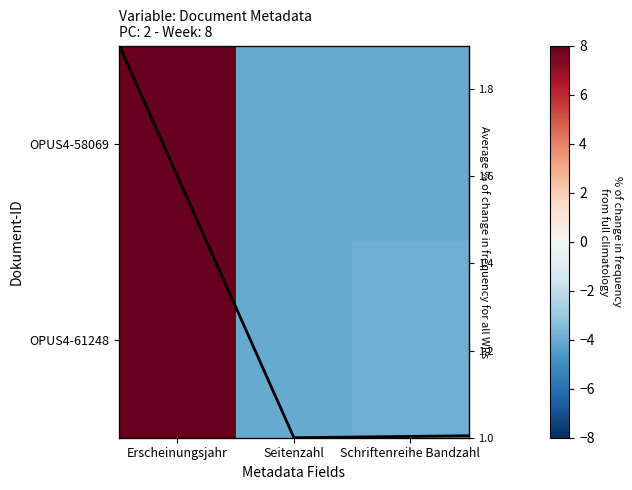

What is the spread (max minus min) of values at Erscheinungsjahr?

6.1